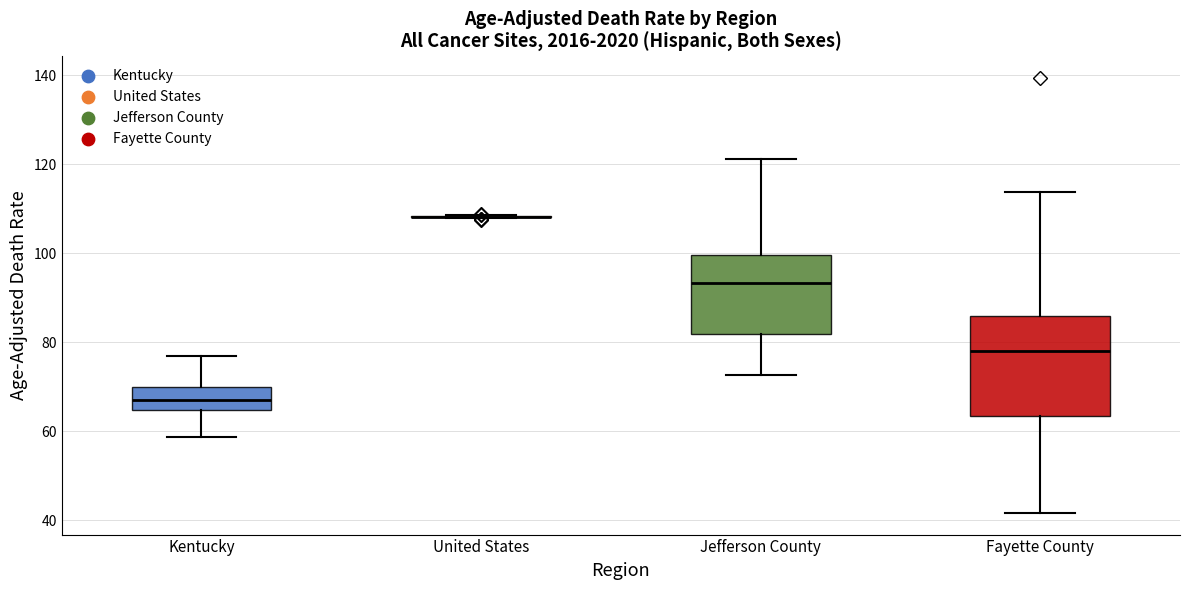

Reading left to right, read every box against the y-axis: the position of its median line, the range the box covers, and the ends of its whiskers. The values are not printed on the chart, so give them approximately, as read against the axis.

Kentucky: median 66, box 64 to 70, whiskers 58 to 76
United States: box collapsed to a line at 108, whiskers 108 to 108
Jefferson County: median 94, box 82 to 100, whiskers 72 to 122
Fayette County: median 78, box 64 to 86, whiskers 42 to 114